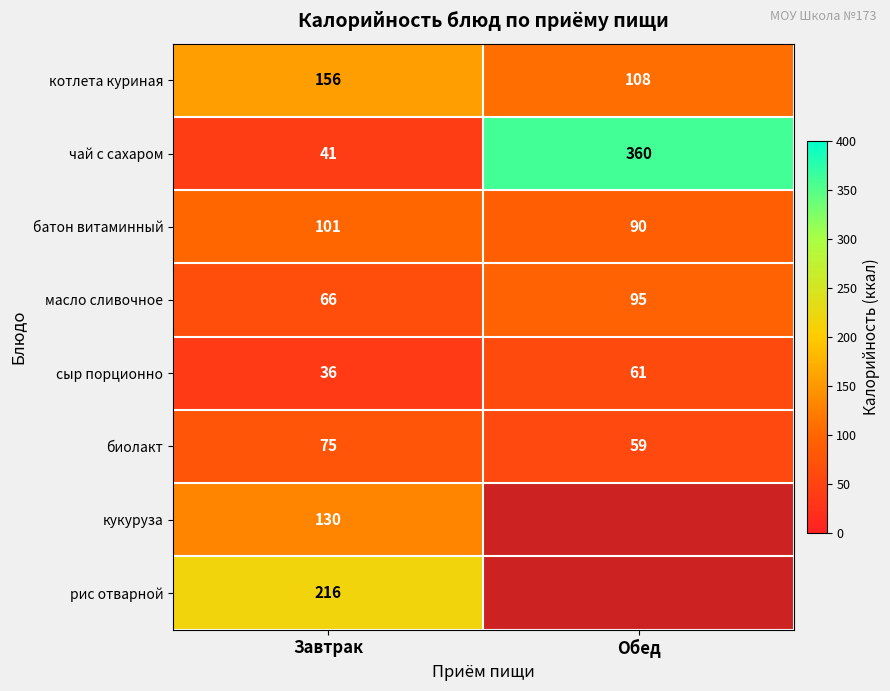

The value of чай с сахаром at Завтрак is 60.0. True or false?

False